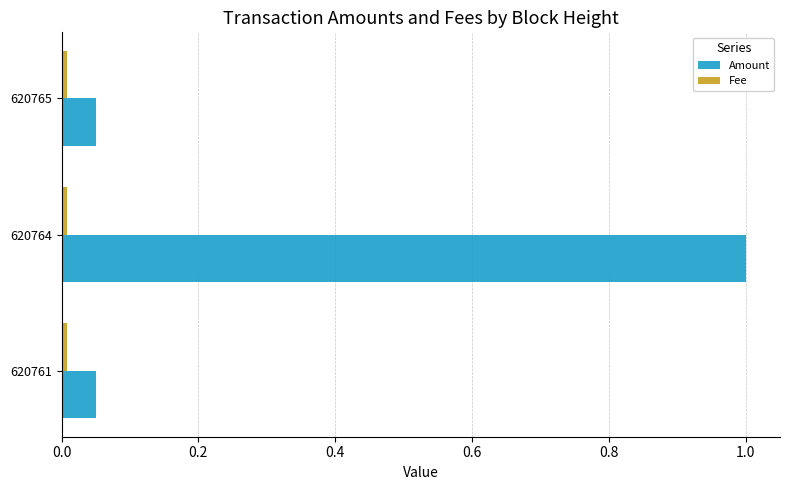

Which series has the widest spread of values?

Amount